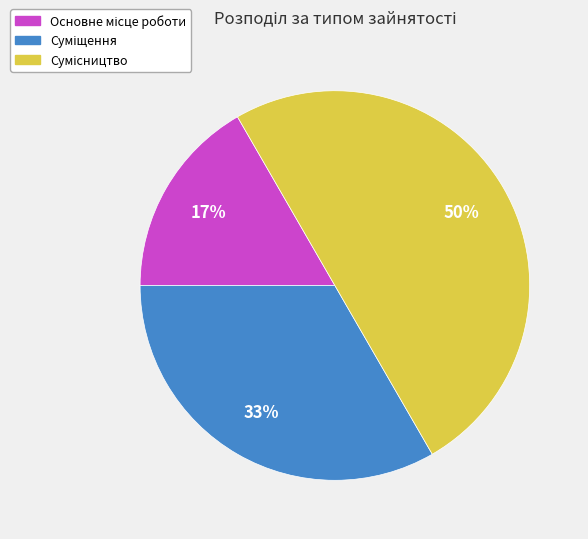

To the nearest percent, what is the average slice percentage?

33%